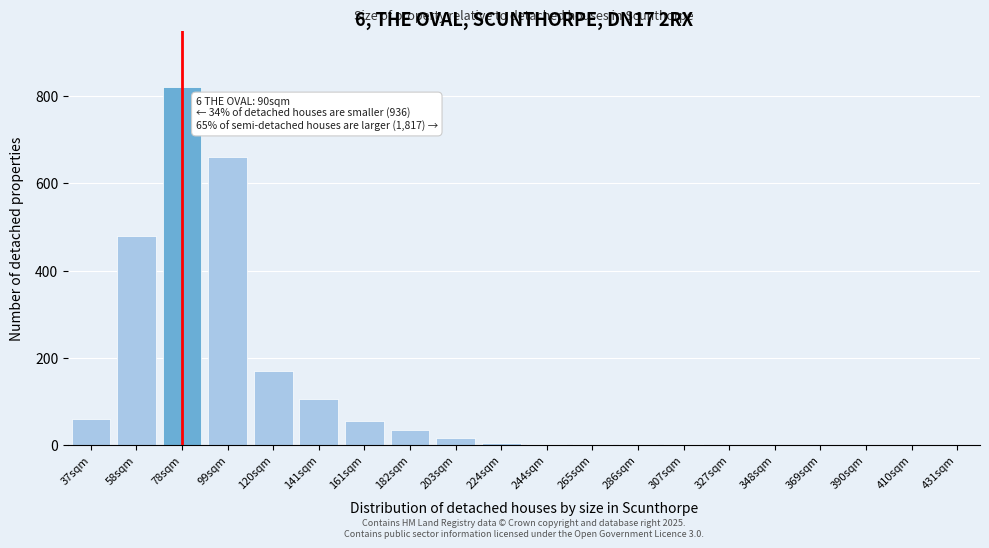

Is it true that the value at 37sqm is 60?

True